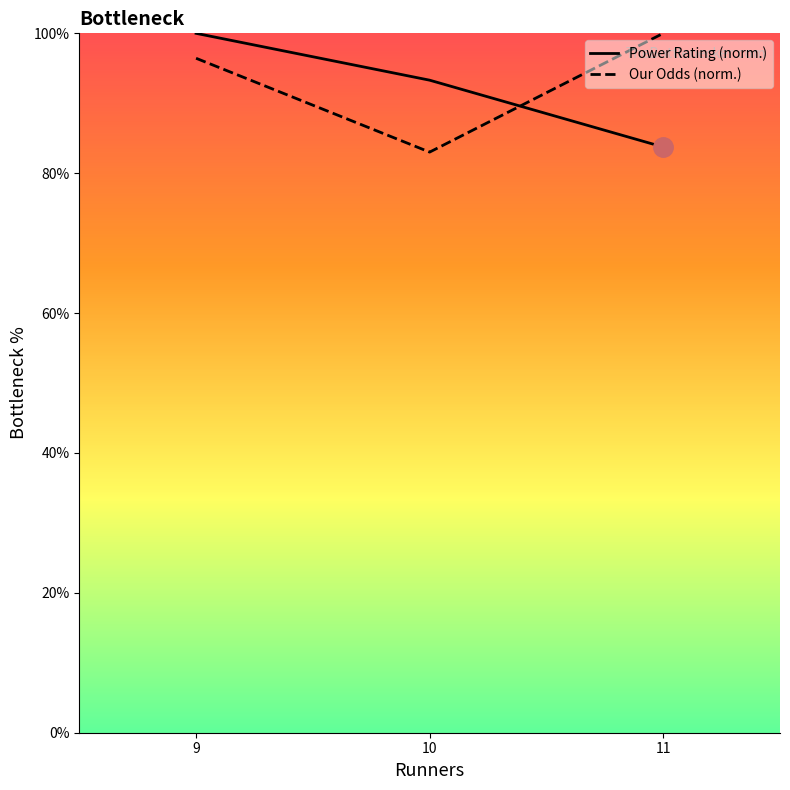

Between 9 and 11, which series saw the biggest shift?

Power Rating